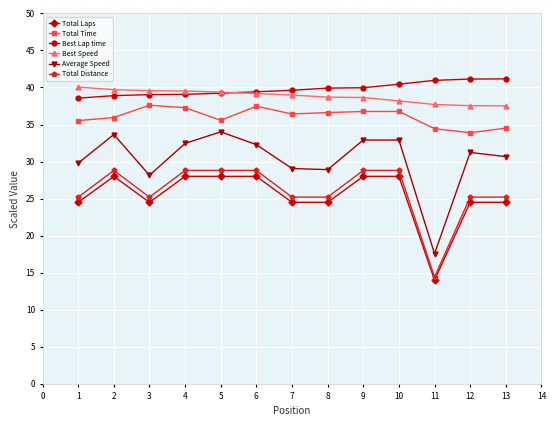

Is the value of Total Time at 5 greater than the value of Total Distance at 12?

Yes